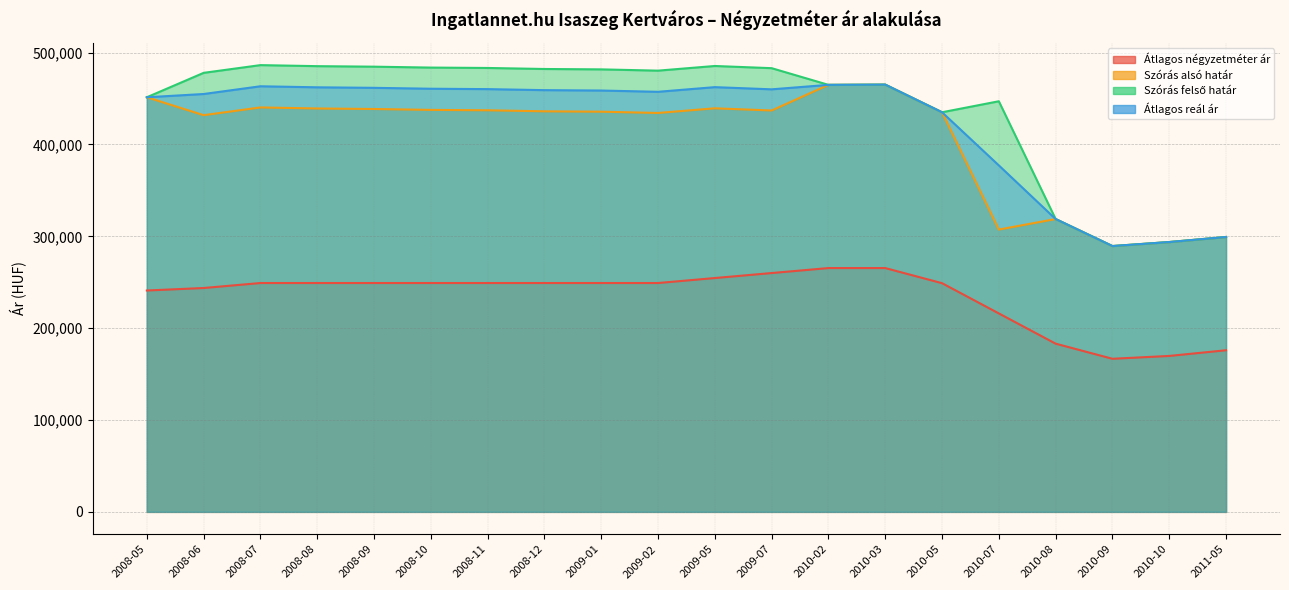

How many lines are shown in the chart?

4